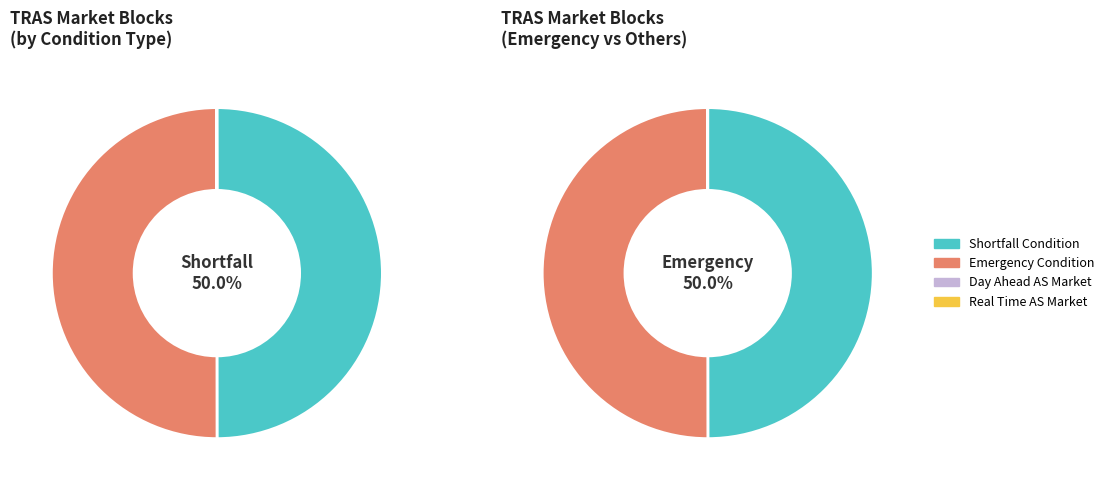

How many slices are in this pie chart?

4